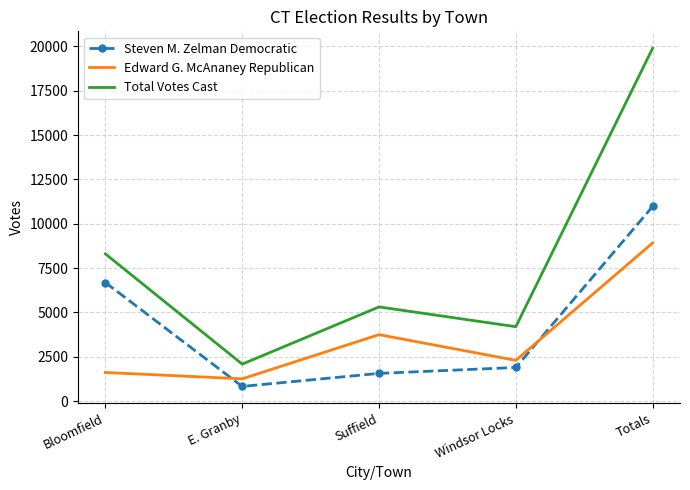

What is the average value of the Steven M. Zelman Democratic series?

4390